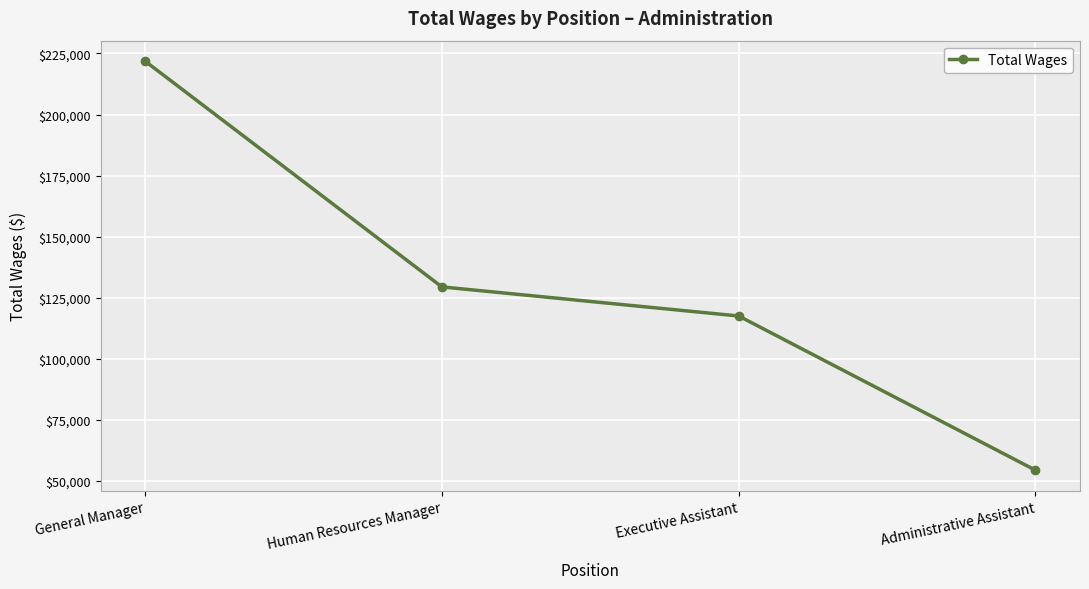

What is the difference between the second highest and minimum values?

75057